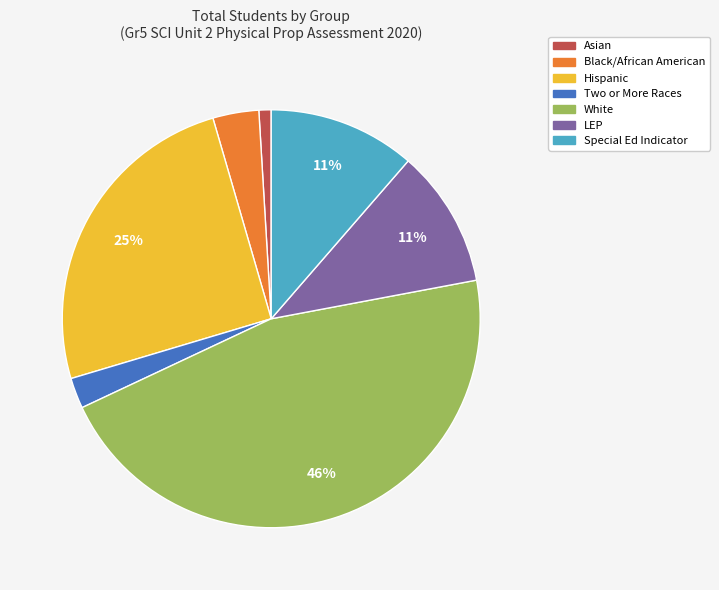

How many segments does this pie chart have?

7